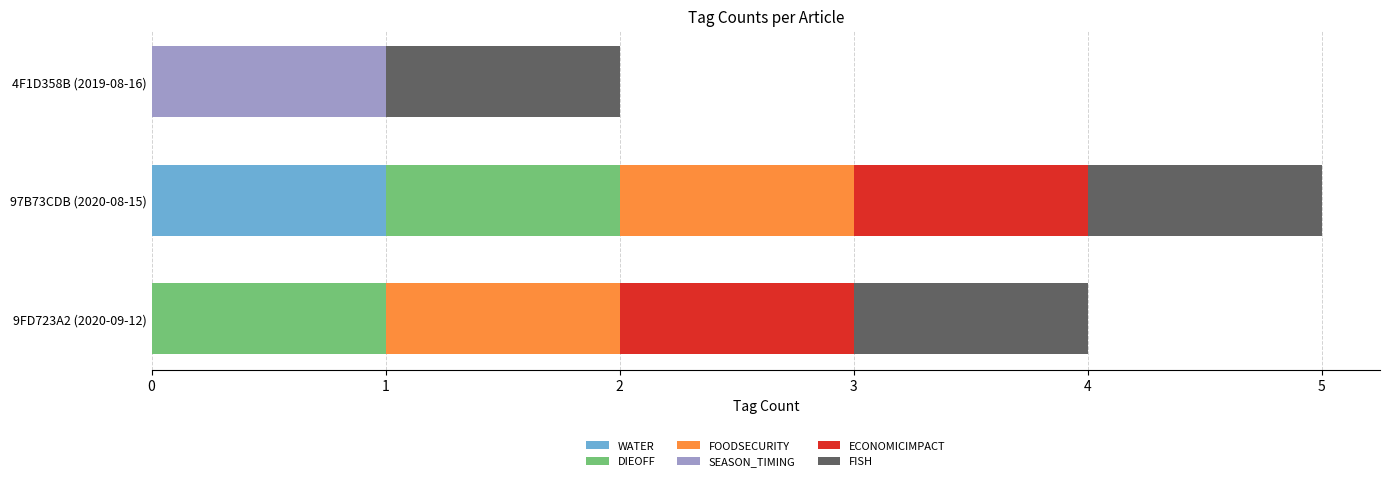

At which label does WATER reach its peak?

97B73CDB (2020-08-15)